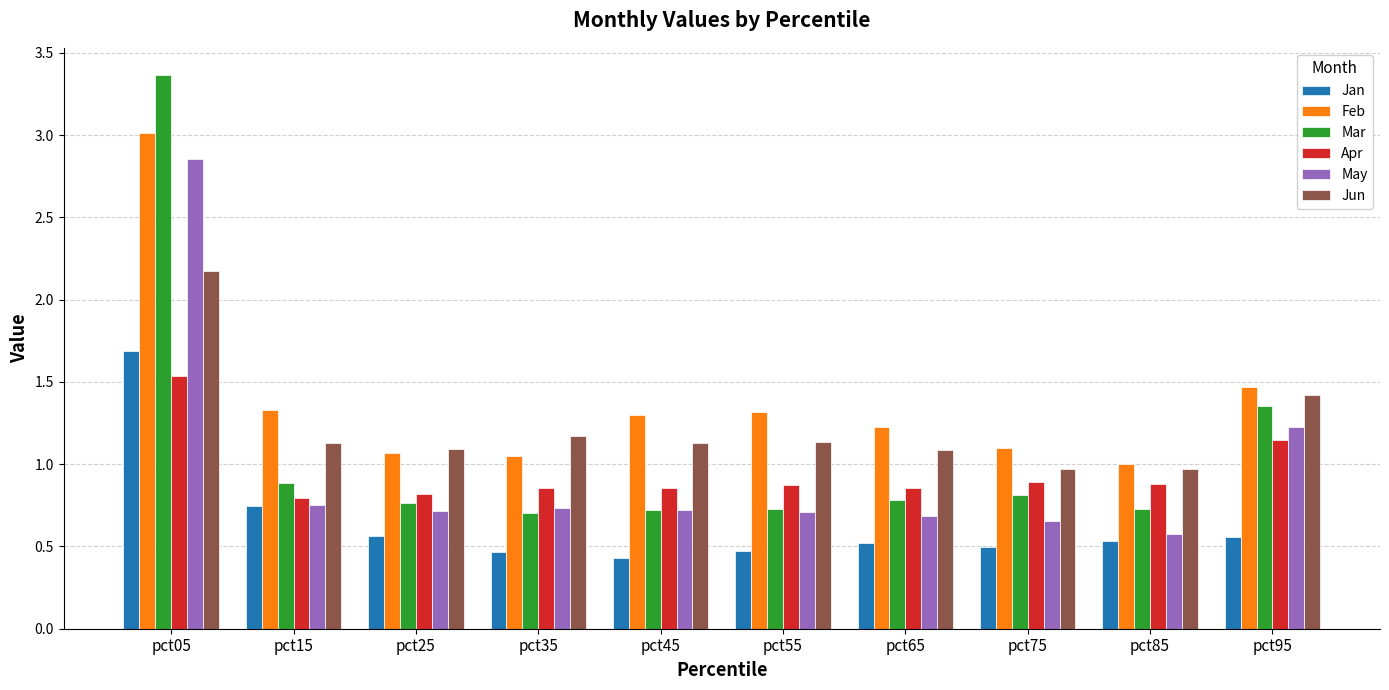

At which category is the sum across all series the highest?

pct05